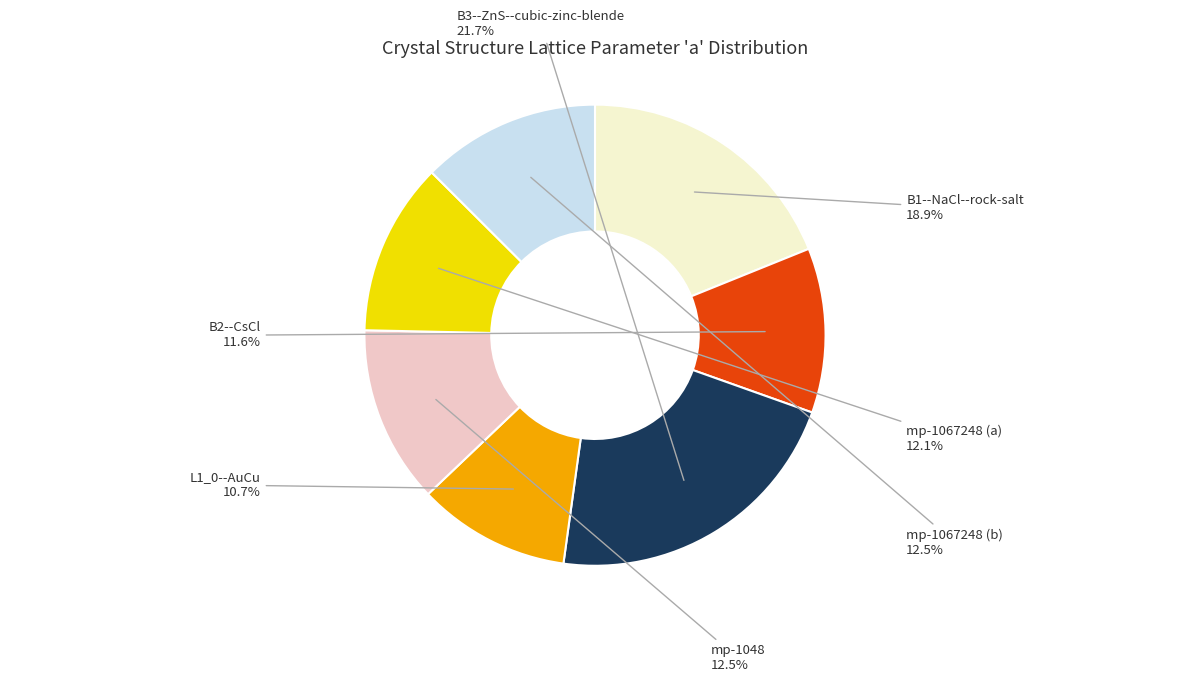

What is the largest slice in the pie chart?

B3--ZnS--cubic-zinc-blende